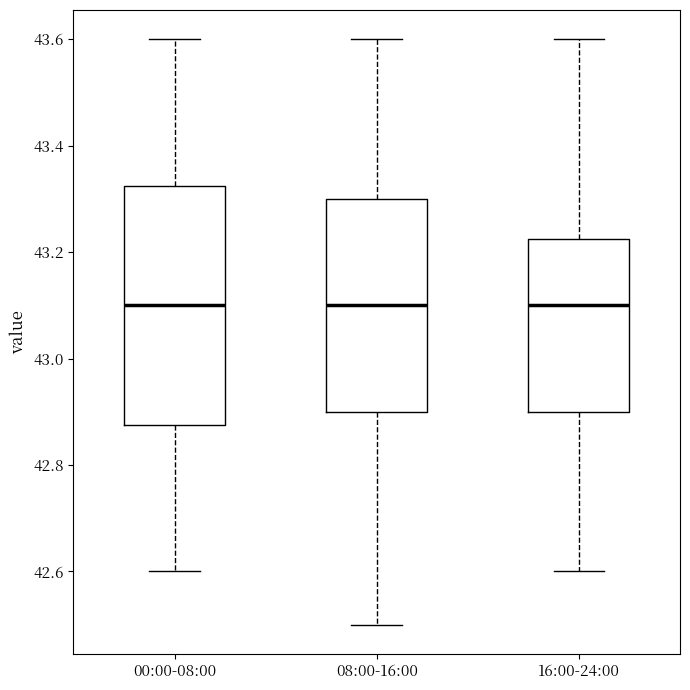

Reading left to right, transcribe this box plot: for each box, give where its median line is, the range the box spans, and where its two whiskers end, as read against the y-axis. The values are not printed on the chart, so give them approximately, as read against the axis.

00:00-08:00: median 43.10, box 42.88 to 43.32, whiskers 42.60 to 43.60
08:00-16:00: median 43.10, box 42.90 to 43.30, whiskers 42.50 to 43.60
16:00-24:00: median 43.10, box 42.90 to 43.22, whiskers 42.60 to 43.60